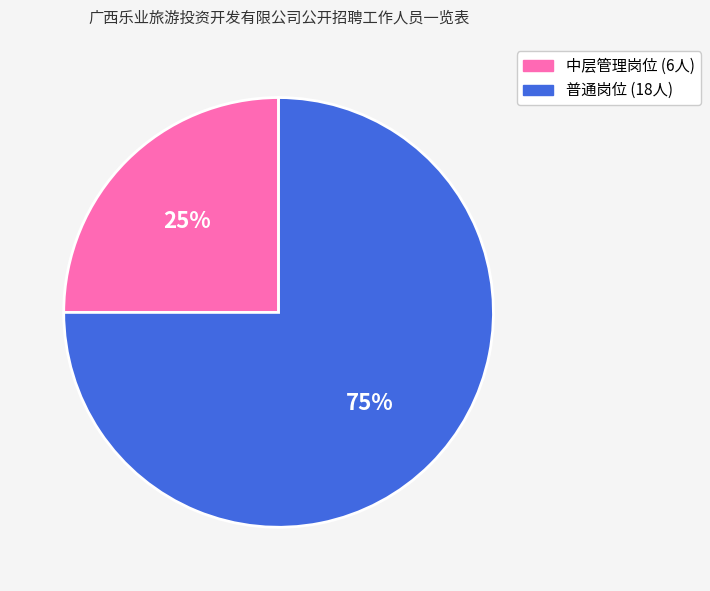

Is there a majority slice in this chart?

Yes